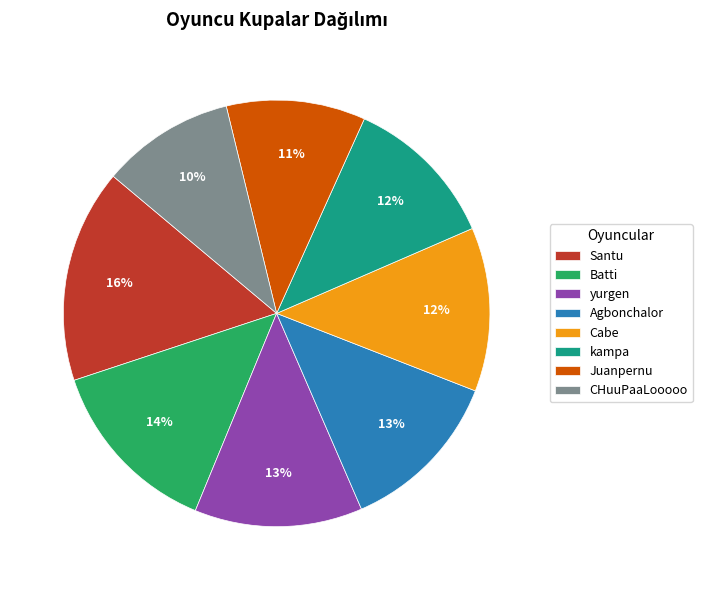

The yurgen slice represents 21% of the pie. True or false?

False